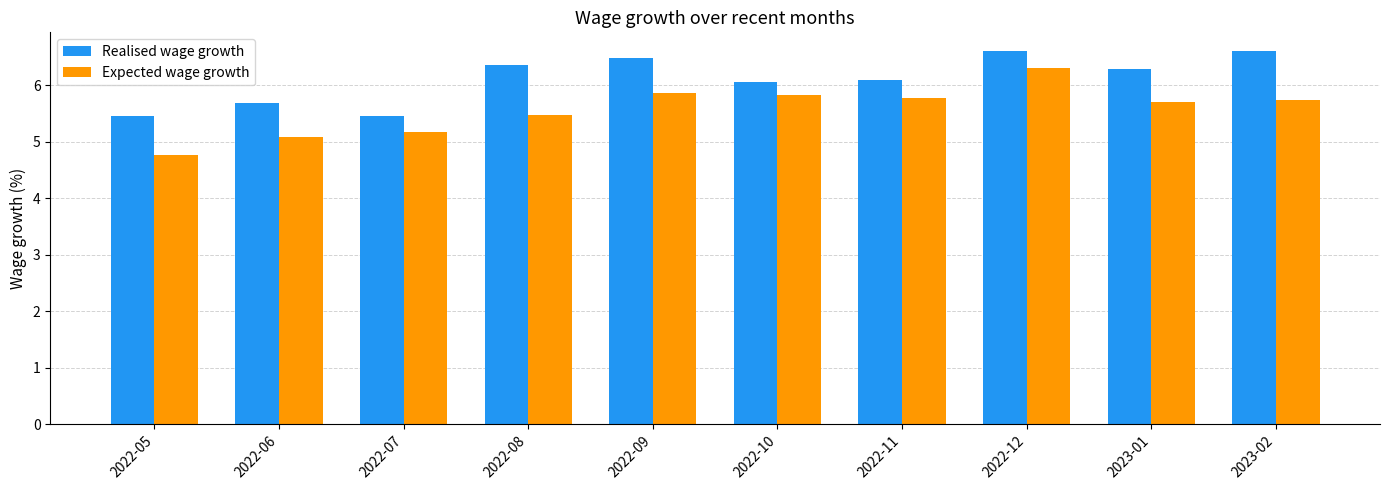

How many data points in Expected wage growth are less than 5?

1